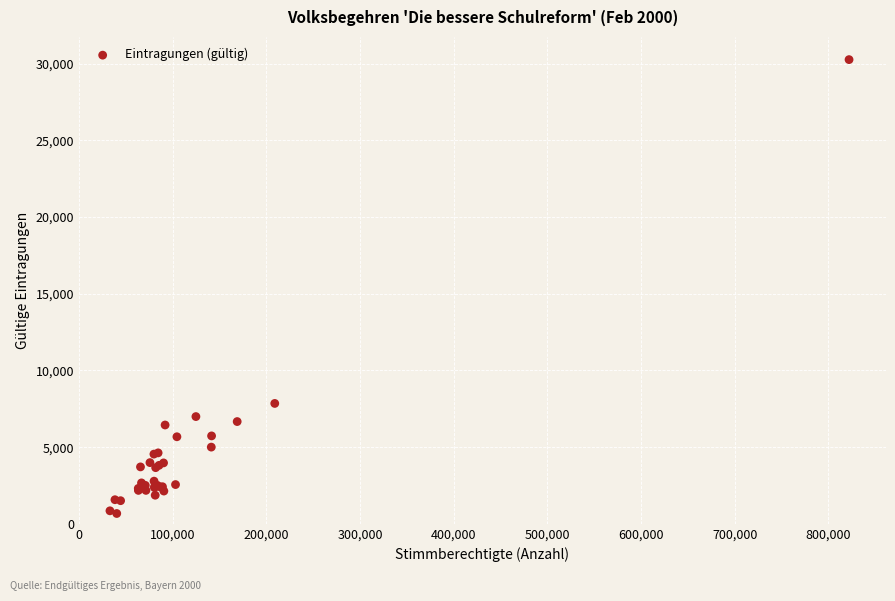

What Y value in the scatter plot is closest to 15468?

7848